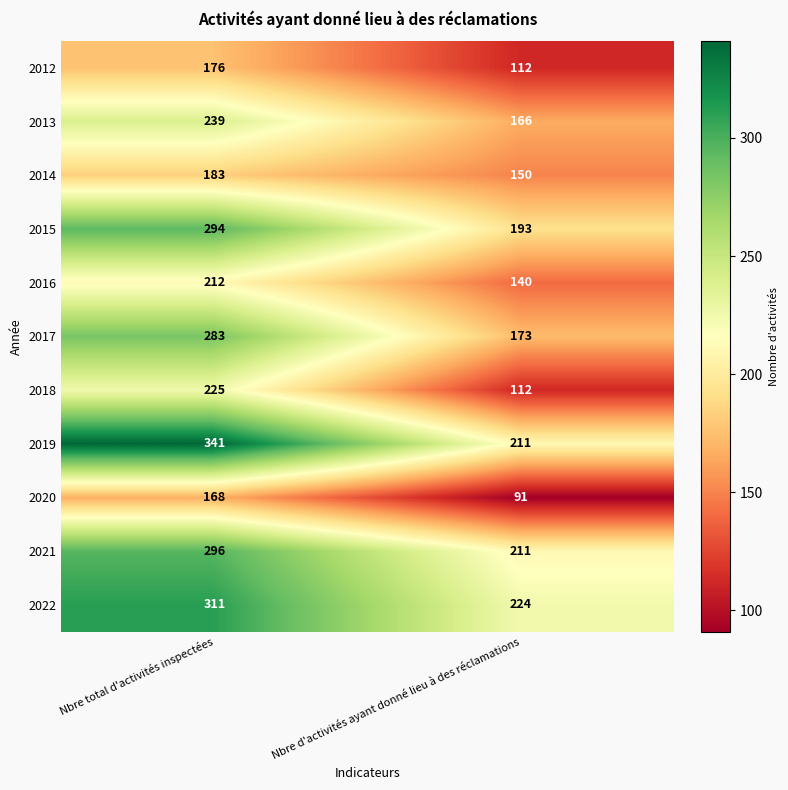

At how many categories does at least one series exceed 106?

2